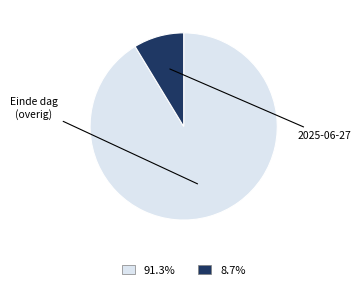

How many segments does this pie chart have?

2